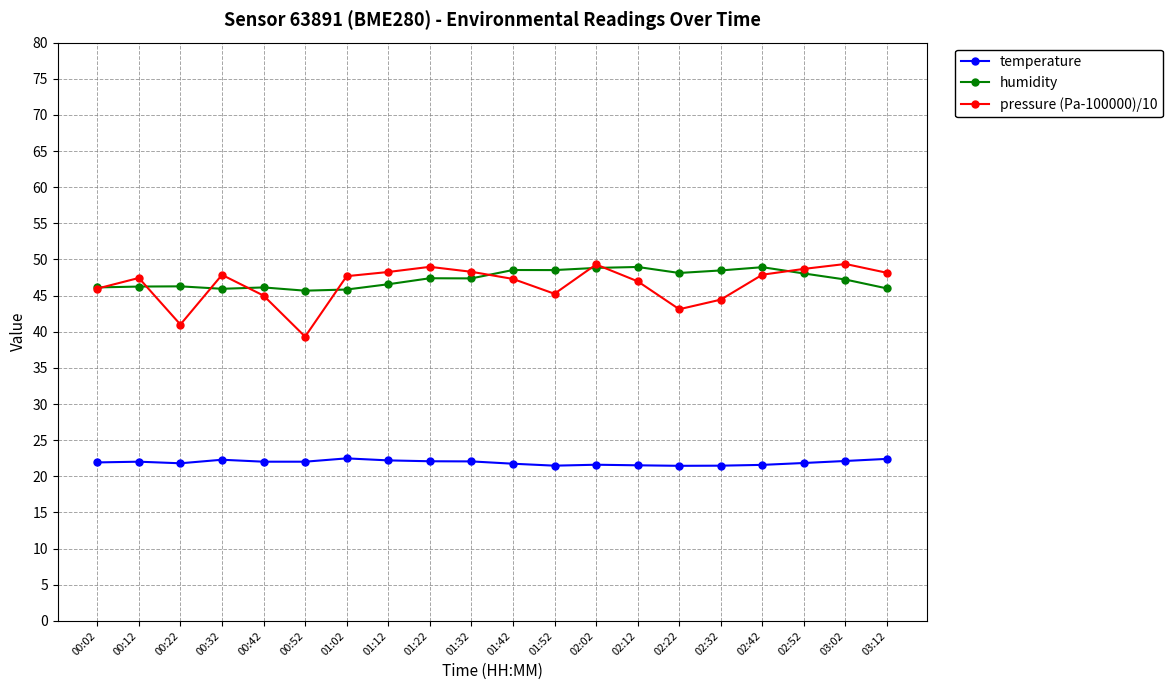

True or false: pressure (Pa-100000)/10 and temperature cross at least once.

False